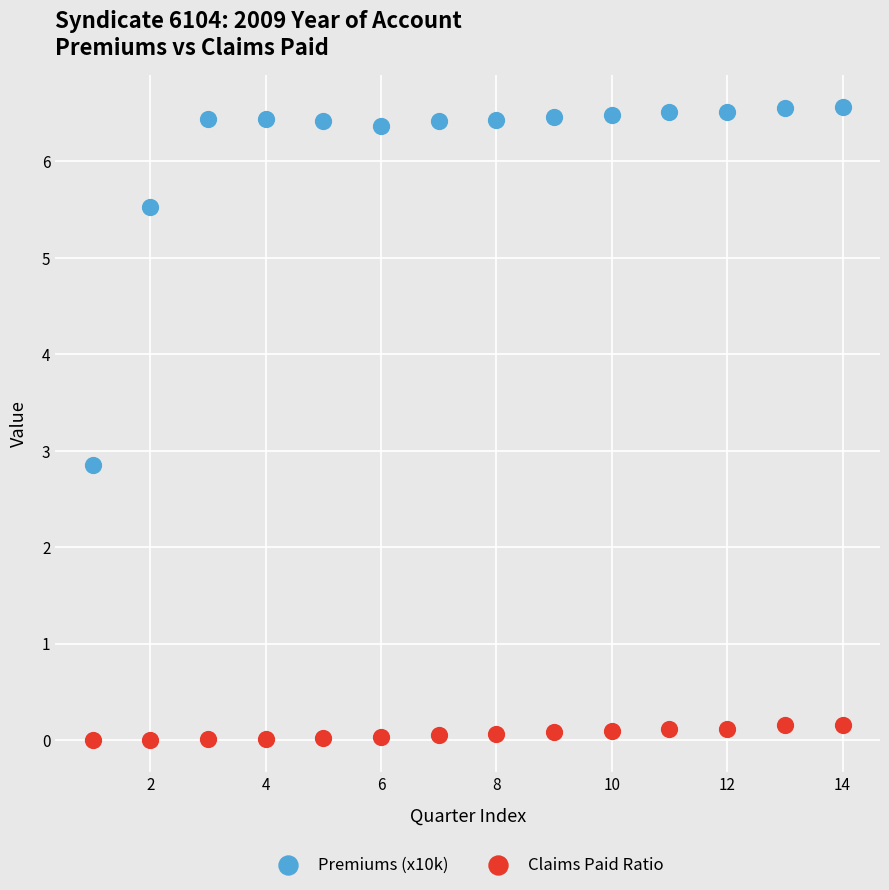

Which series has the widest spread of Y values?

Premiums (x10k)